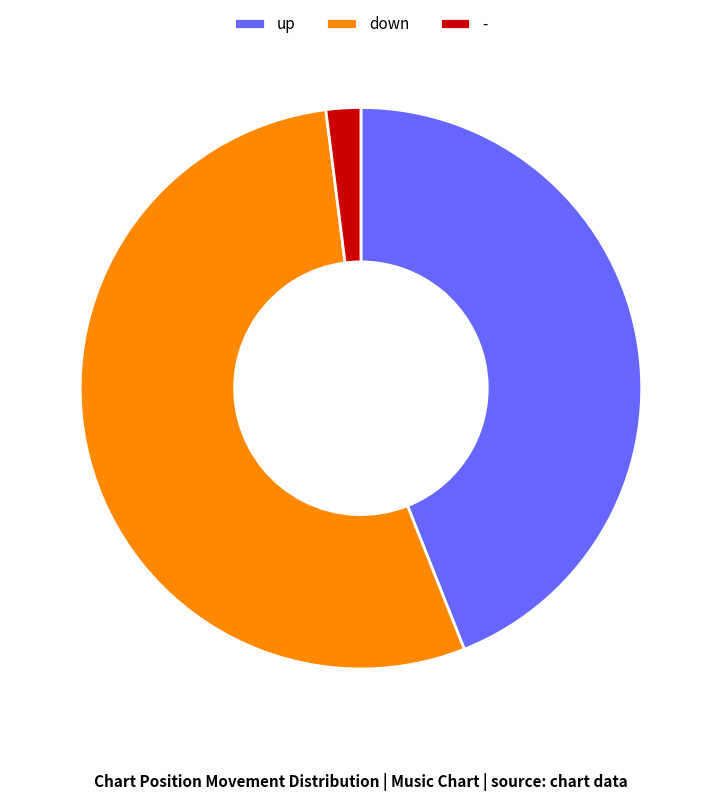

Combined, do - and down account for over 50%?

Yes